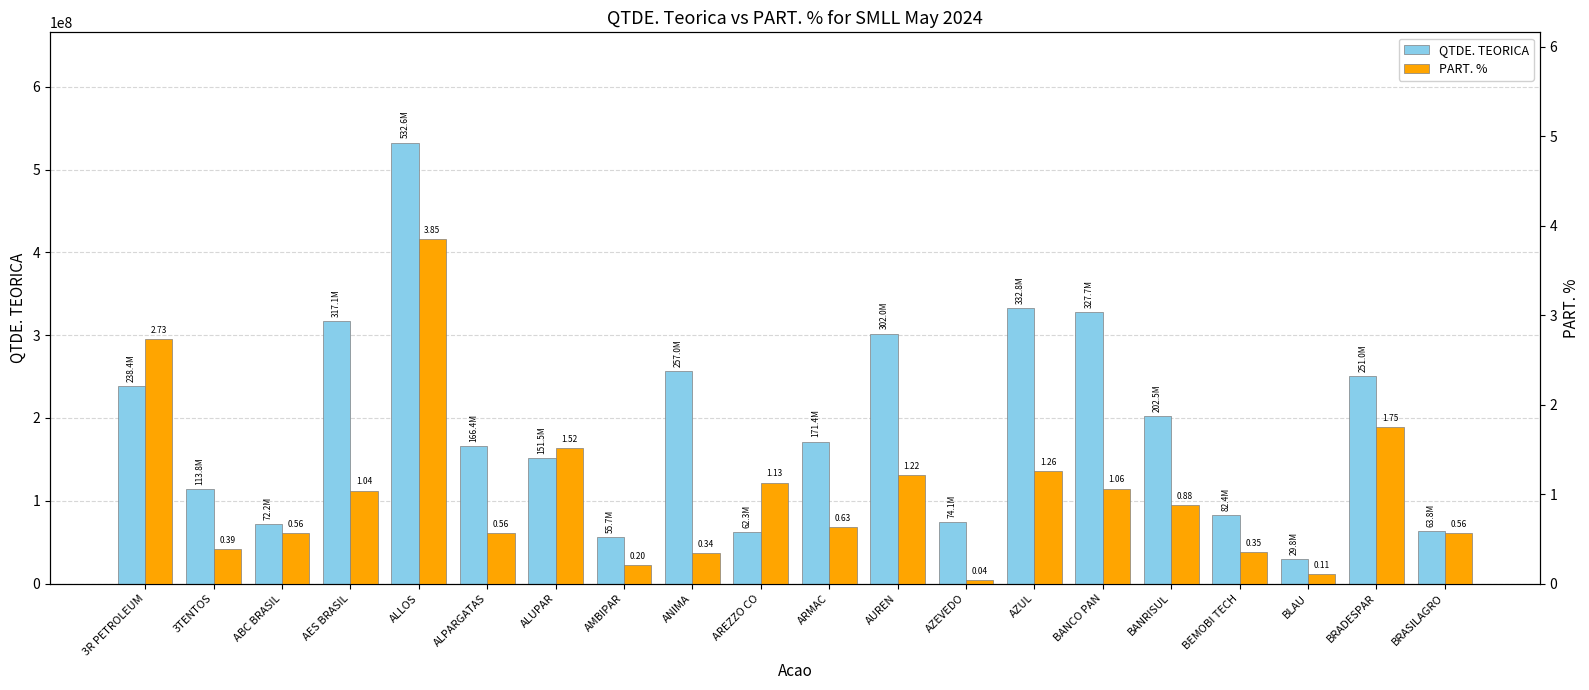

Reading left to right, extract all data points from this chart.

QTDE. TEORICA: 3R PETROLEUM=238441689.0	3TENTOS=113777586.0	ABC BRASIL=72245617.0	AES BRASIL=317103937.0	ALLOS=532616595.0	ALPARGATAS=166362038.0	ALUPAR=151478405.0	AMBIPAR=55695890.0	ANIMA=257038629.0	AREZZO CO=62305891.0	ARMAC=171399108.0	AUREN=301966319.0	AZEVEDO=74119128.0	AZUL=332825777.0	BANCO PAN=327696379.0	BANRISUL=202536440.0	BEMOBI TECH=82448218.0	BLAU=29830740.0	BRADESPAR=250992819.0	BRASILAGRO=63815593.0
PART. %: 3R PETROLEUM=2.7	3TENTOS=0.4	ABC BRASIL=0.6	AES BRASIL=1.0	ALLOS=3.9	ALPARGATAS=0.6	ALUPAR=1.5	AMBIPAR=0.2	ANIMA=0.3	AREZZO CO=1.1	ARMAC=0.6	AUREN=1.2	AZEVEDO=0.0	AZUL=1.3	BANCO PAN=1.1	BANRISUL=0.9	BEMOBI TECH=0.3	BLAU=0.1	BRADESPAR=1.7	BRASILAGRO=0.6